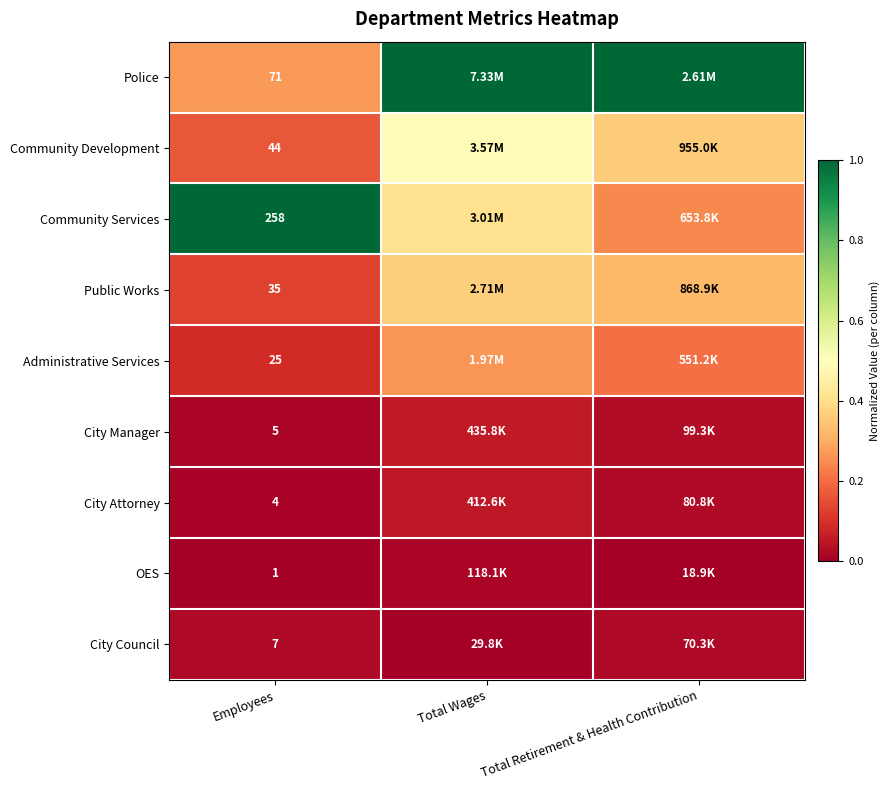

At Employees, list the series in order from smallest to largest.

OES, City Attorney, City Manager, City Council, Administrative Services, Public Works, Community Development, Police, Community Services